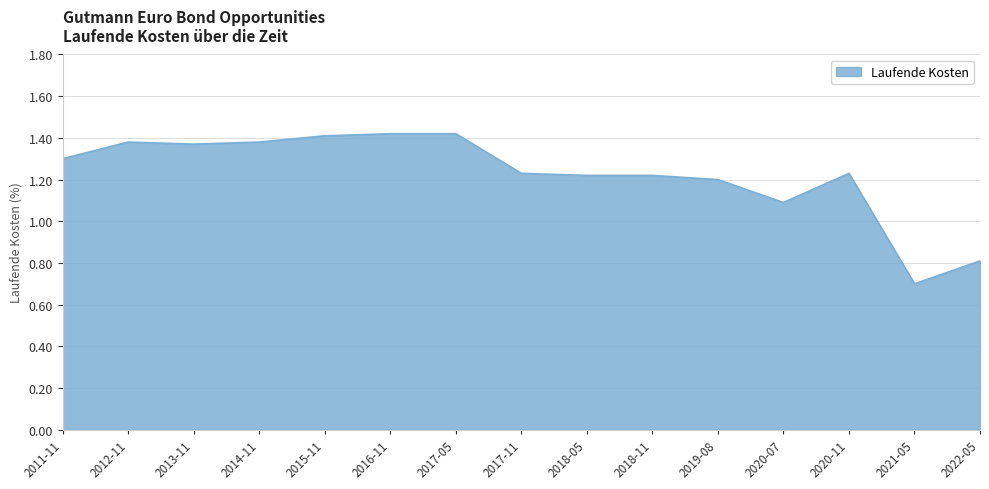

What is the difference between the second highest and second lowest values?

0.6